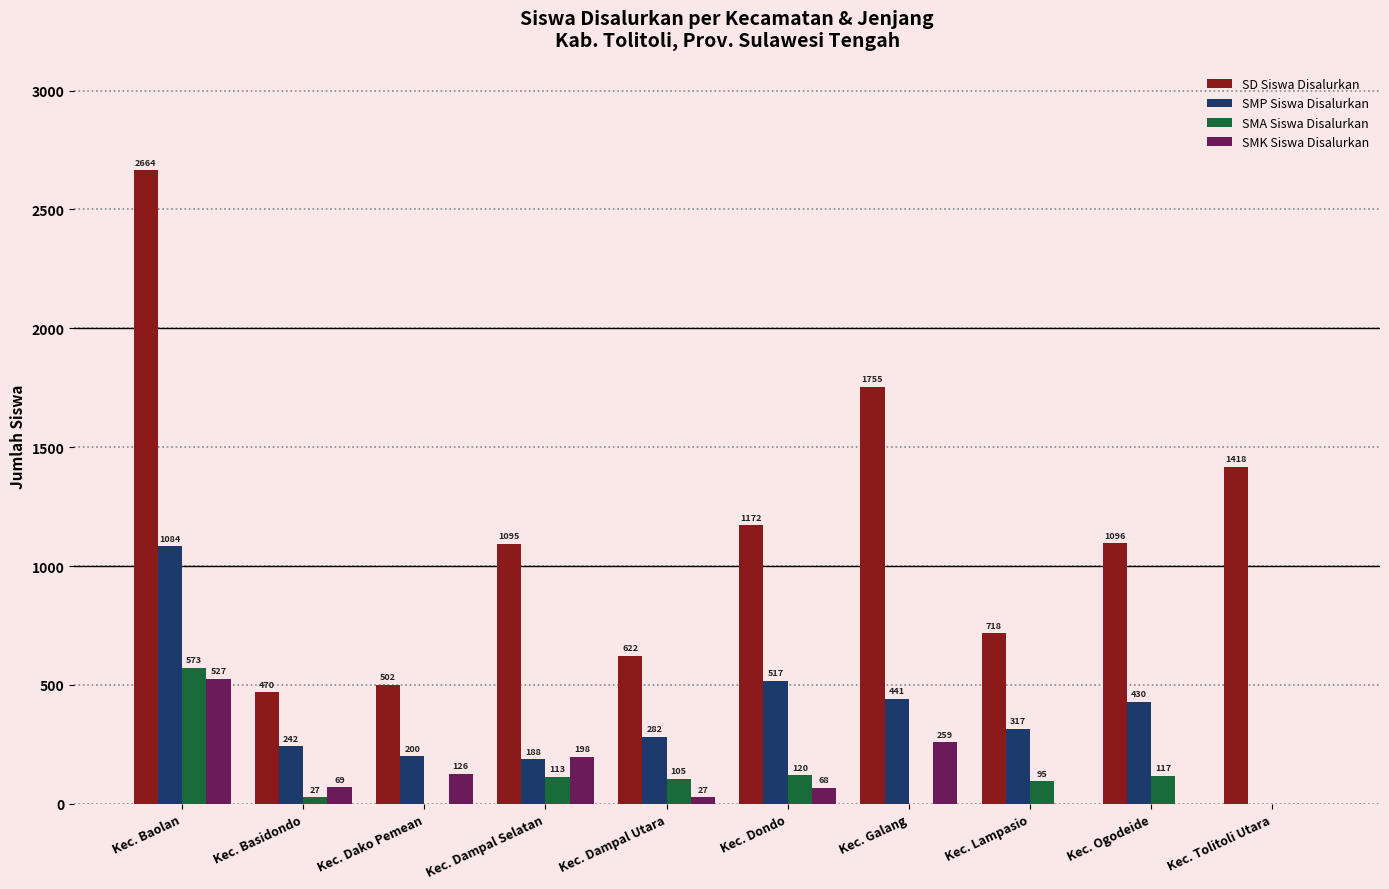

Is it true that SD Siswa Disalurkan equals 1259 at Kec. Lampasio?

False